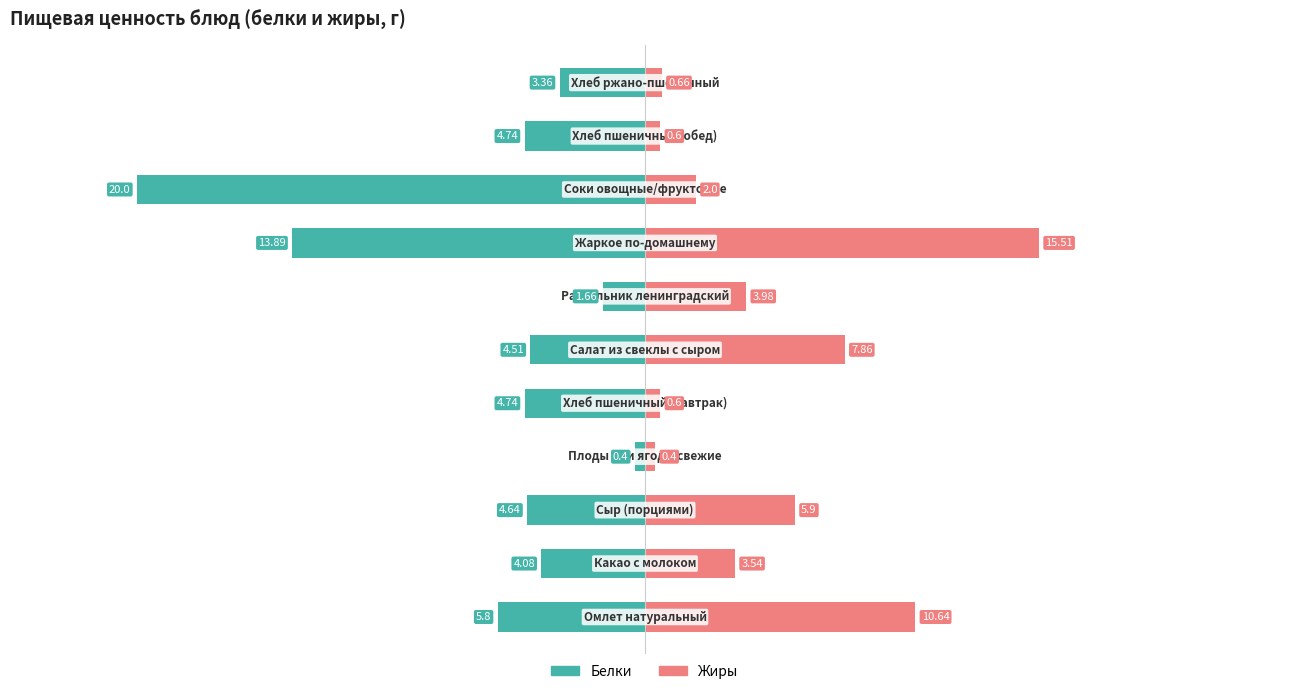

Which series has the widest spread of values?

Белки